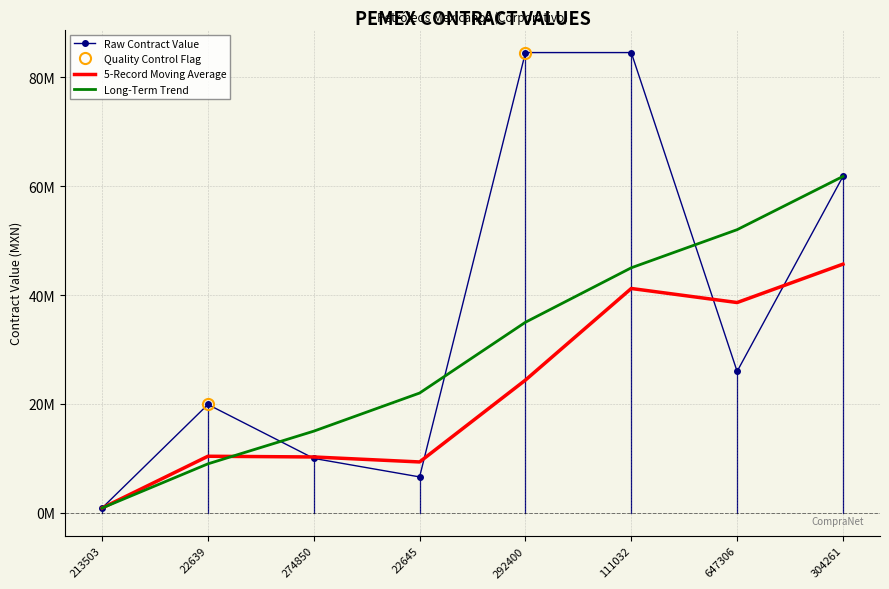

What is the difference between the second highest and second lowest values?

77921194.0